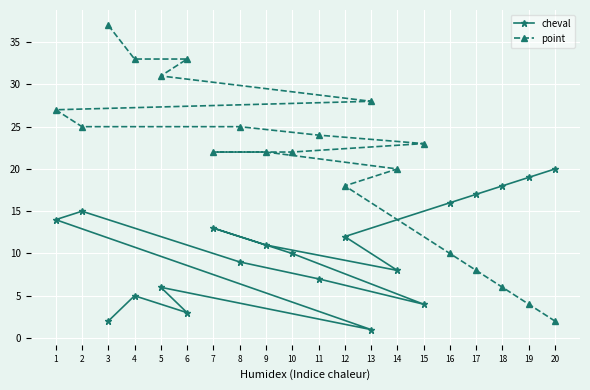

What is the minimum value for cheval?

1